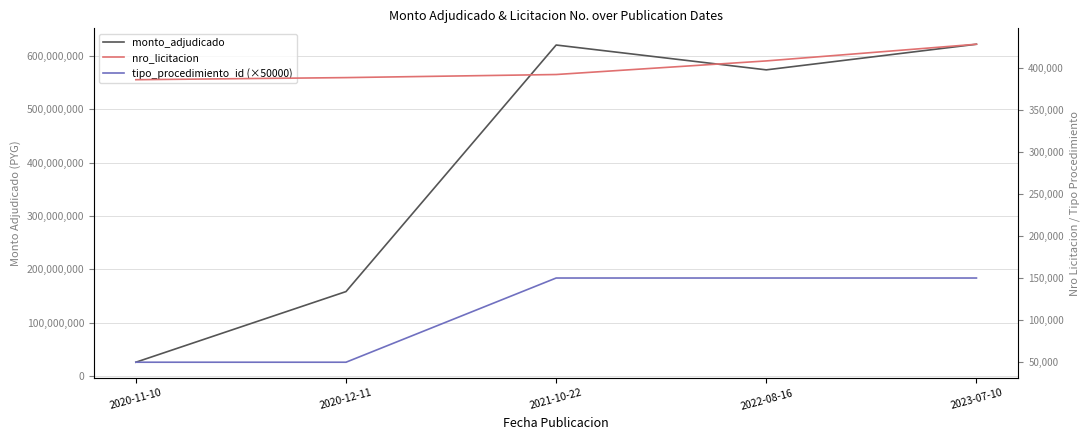

Is the value of tipo_procedimiento_id (×50000) at 2023-07-10 greater than the value of nro_licitacion at 2020-11-10?

No